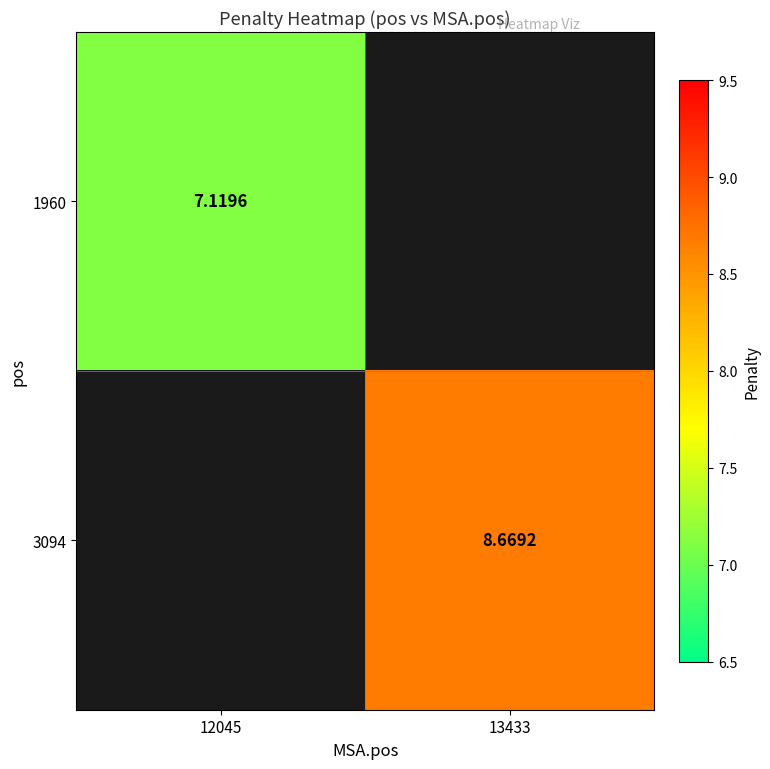

What is the greatest value displayed?

8.7